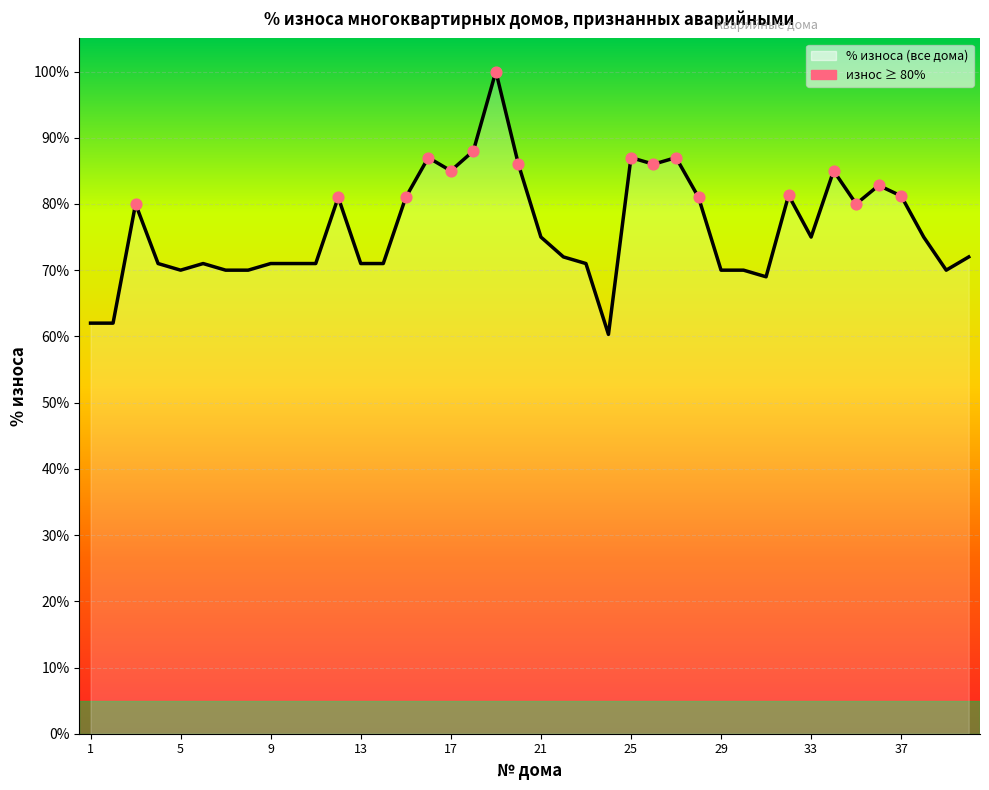

What is the difference between the maximum and minimum values?

39.7